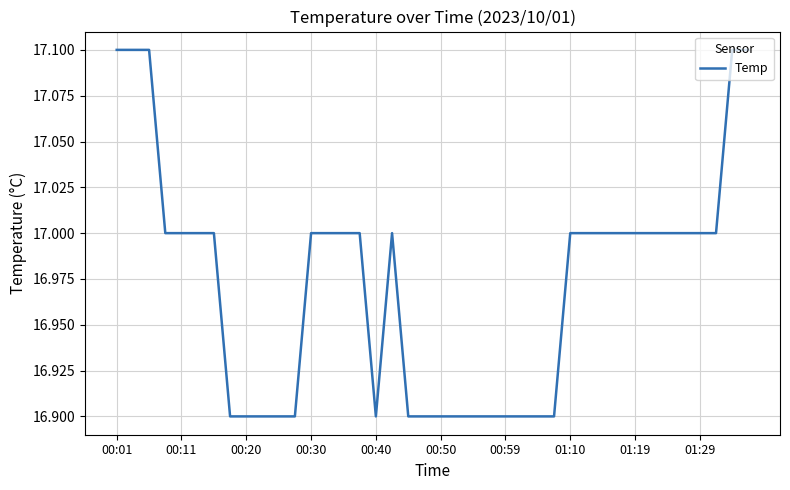

What is the maximum value shown in the chart?

17.1